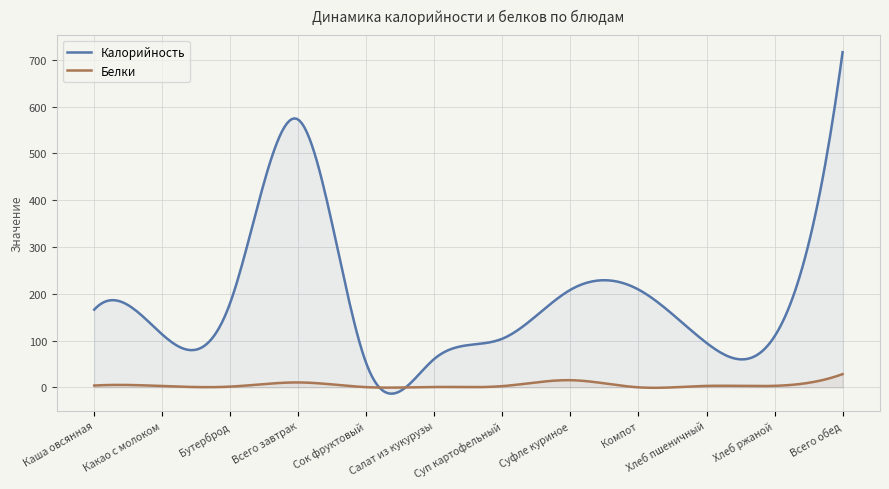

How many distinct data groups are displayed?

2